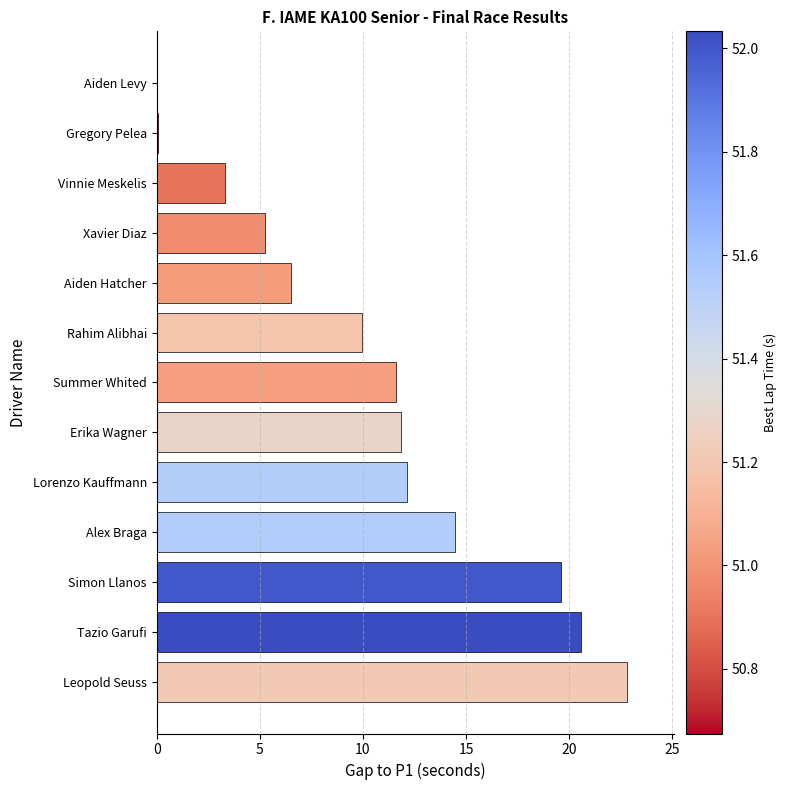

What is the change in value from Erika Wagner to Rahim Alibhai?

-1.9